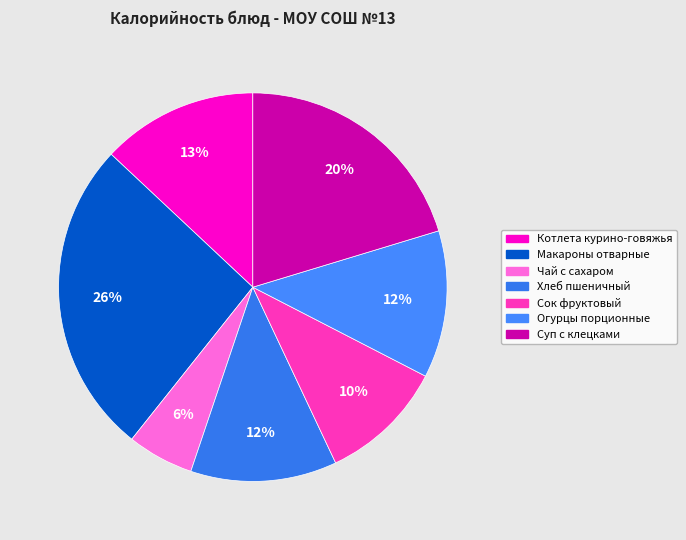

Count the number of slices in the pie.

7